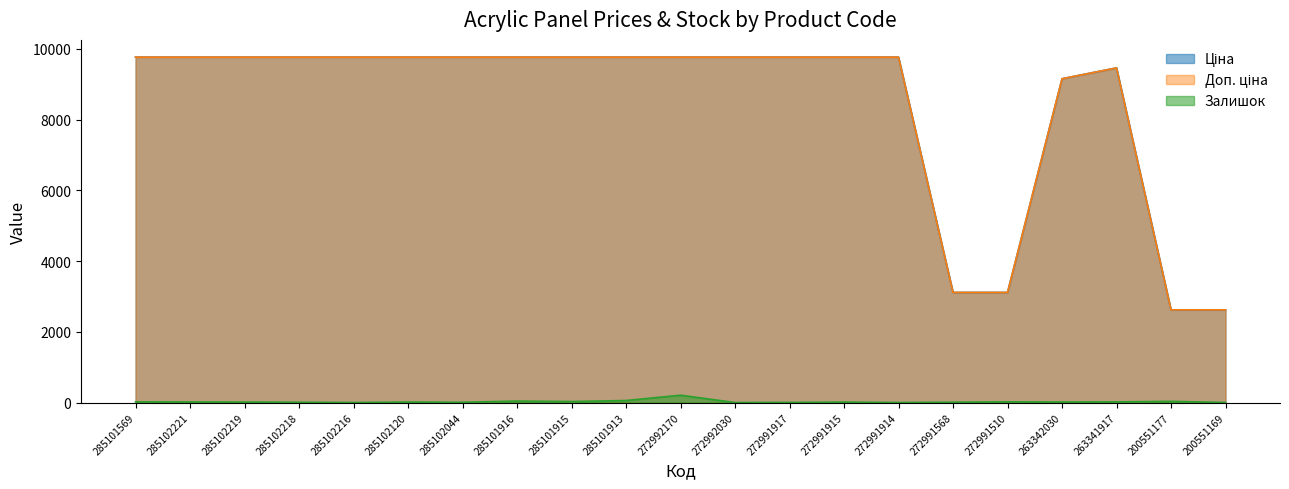

How many data points does each series have?

21